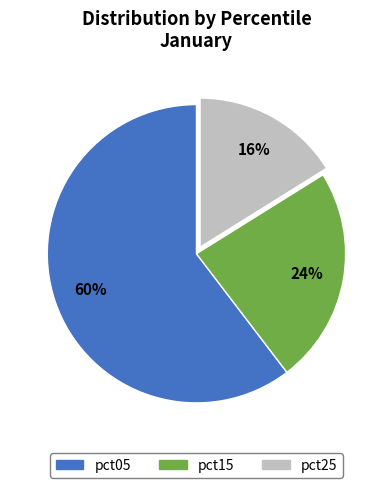

To the nearest percent, what is the average slice percentage?

33%